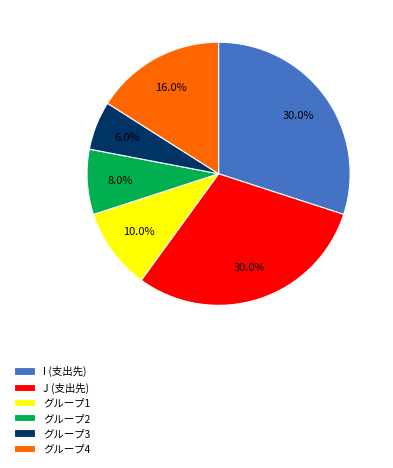

What is the total percentage of J (支出先) and グループ1?

40.0%